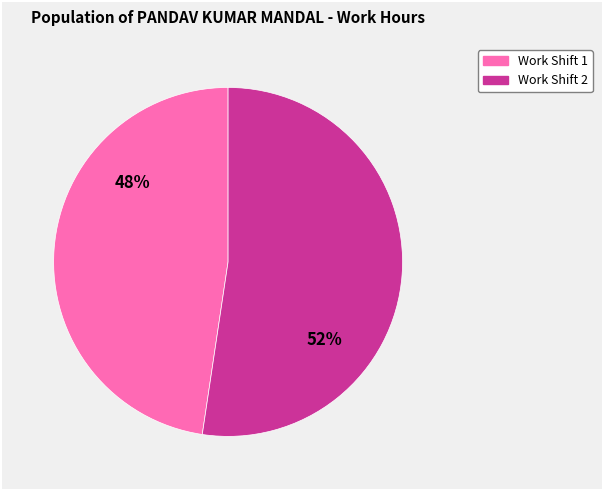

Count the number of slices in the pie.

2